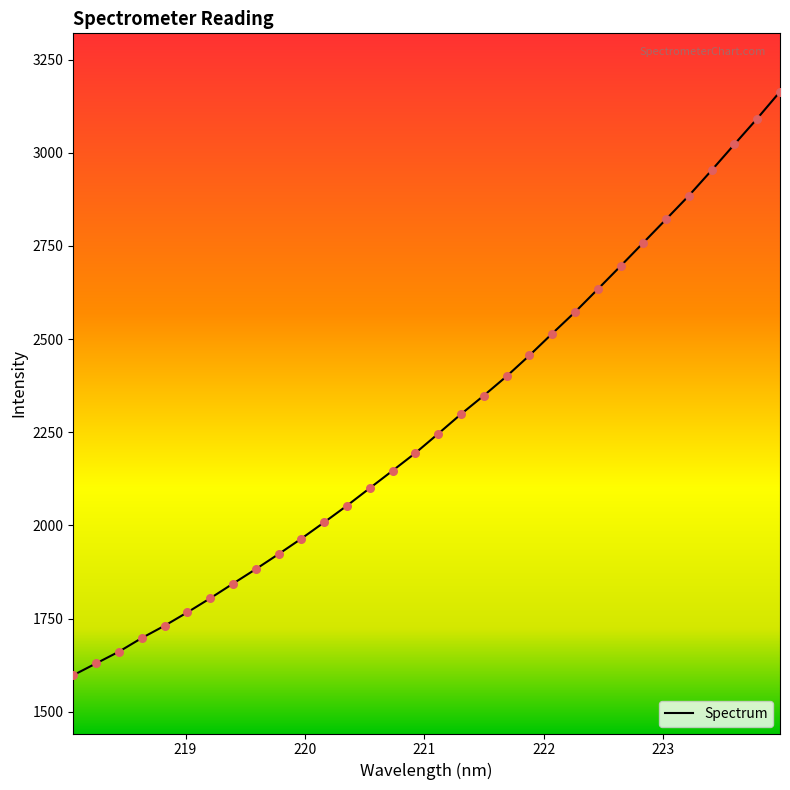

What is the greatest value displayed?

3163.8